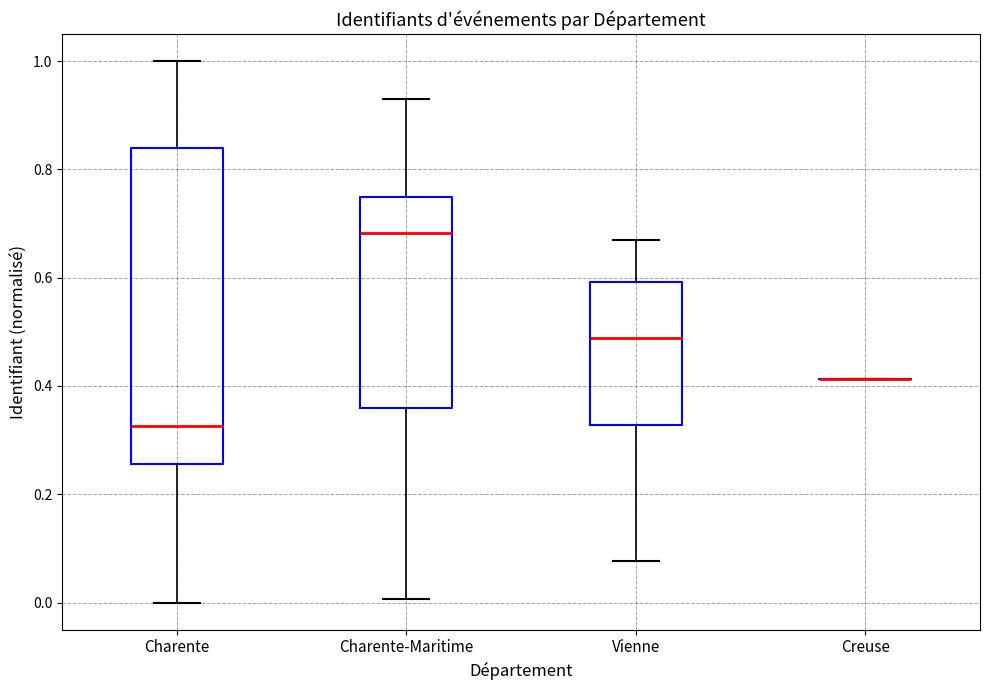

Where does the lower whisker of the box for Charente end on the y-axis? The values are not printed on the chart, so give them approximately, as read against the axis.

0.00